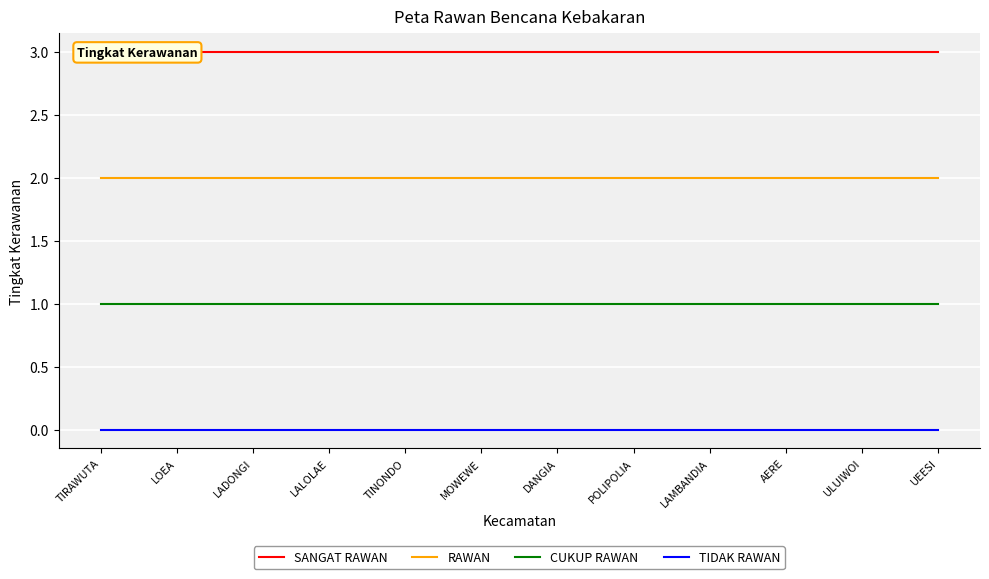

Is it true that SANGAT RAWAN equals 4 at LOEA?

False